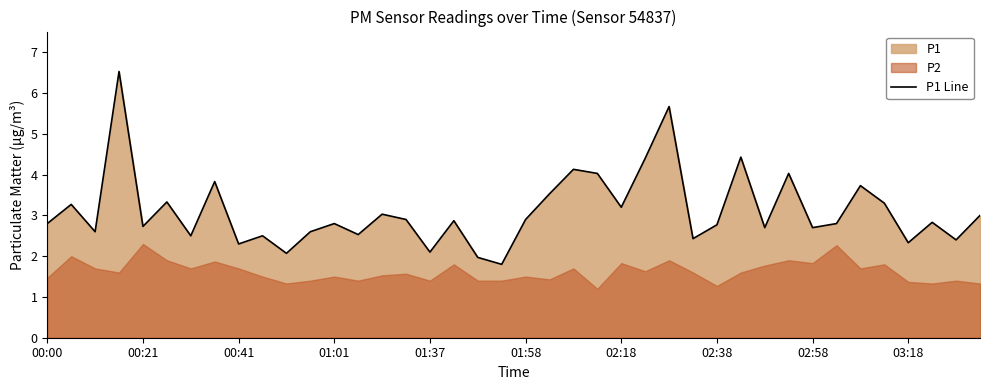

What is the greatest value displayed?

6.5